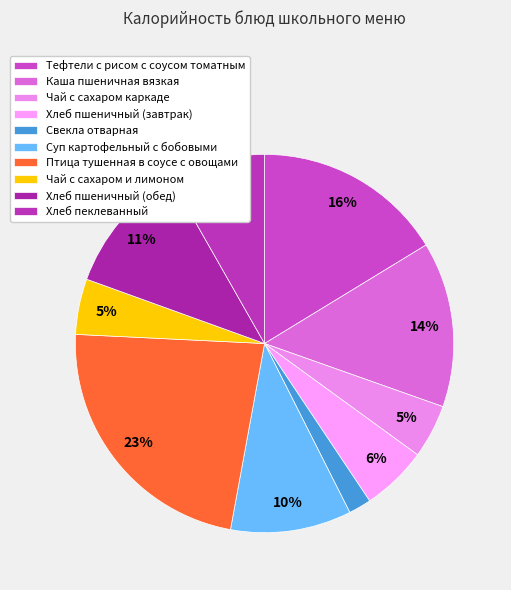

Is it true that Свекла отварная is 2% of the pie?

True